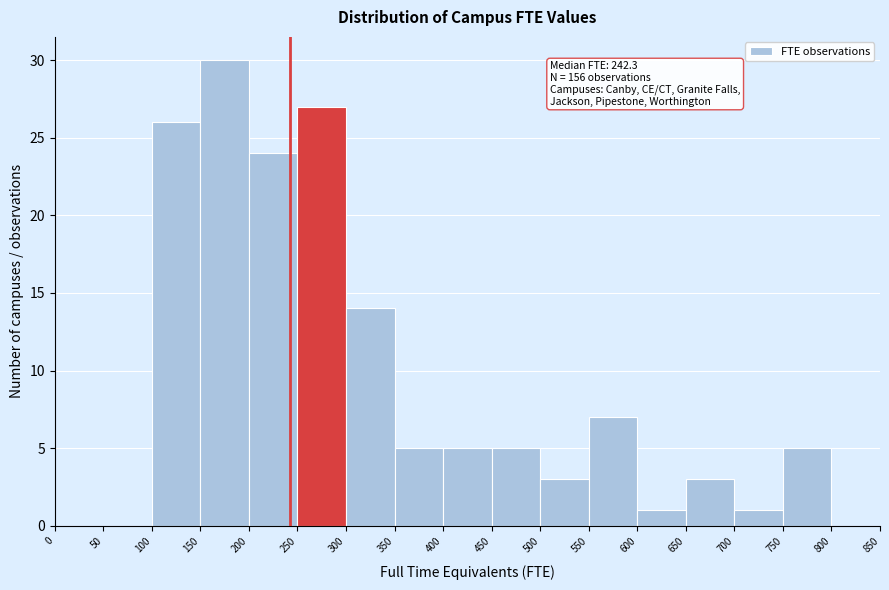

Over which range of the x-axis is the bar tallest?

150 to 200